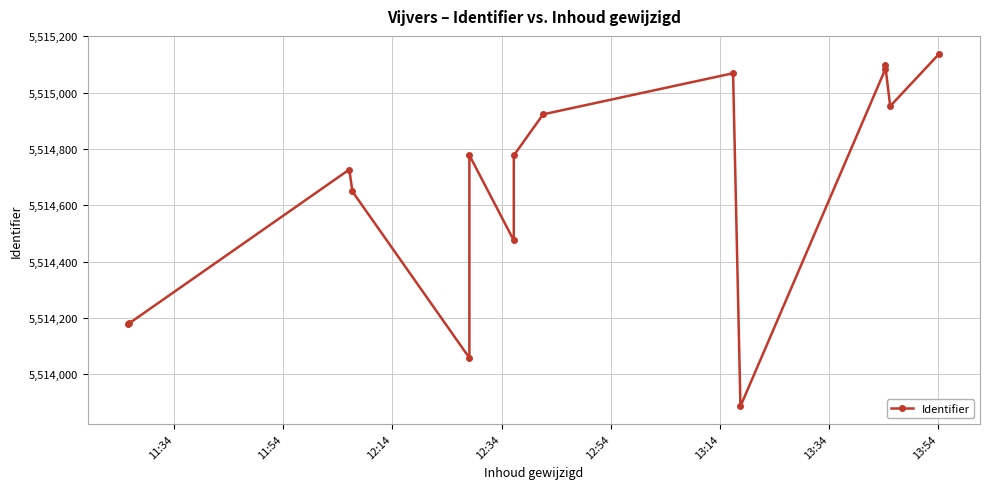

The chart shows a value of 7270635 at 13:14. True or false?

False